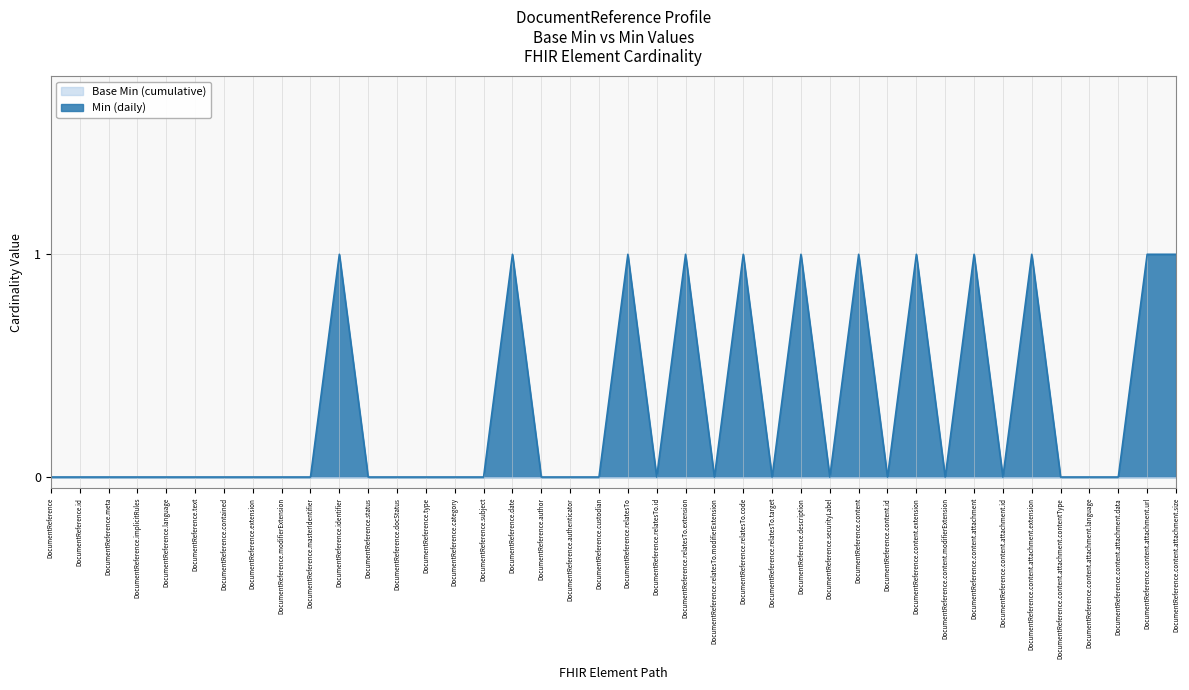

At which category does the data reach its first local valley?

DocumentReference.relatesTo.id